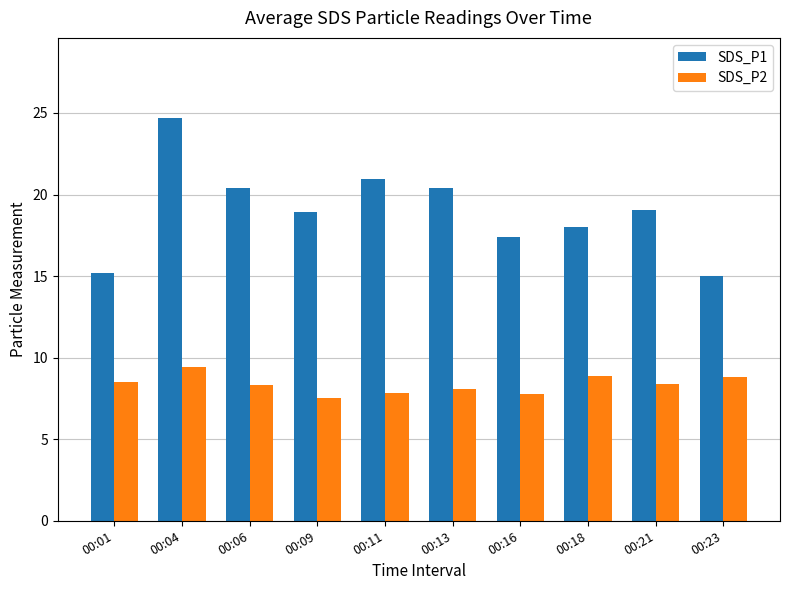

What is the sum of all SDS_P2 values?

83.5